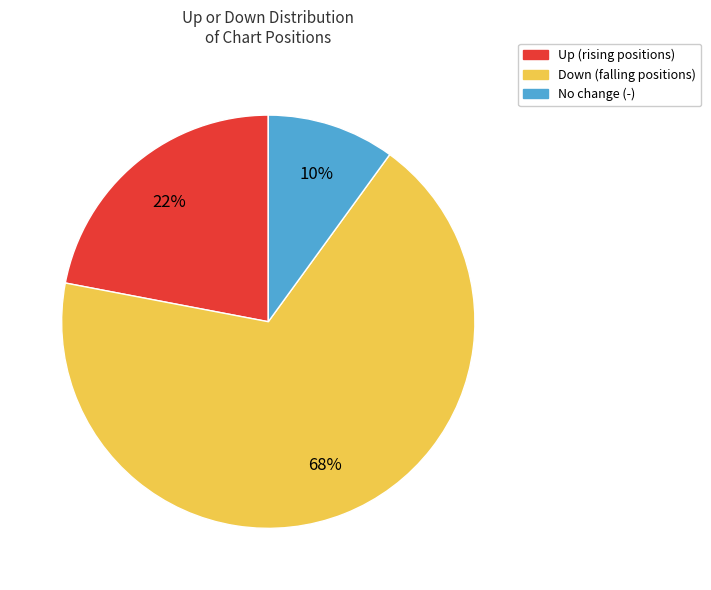

To the nearest percent, what is the average slice percentage?

33%